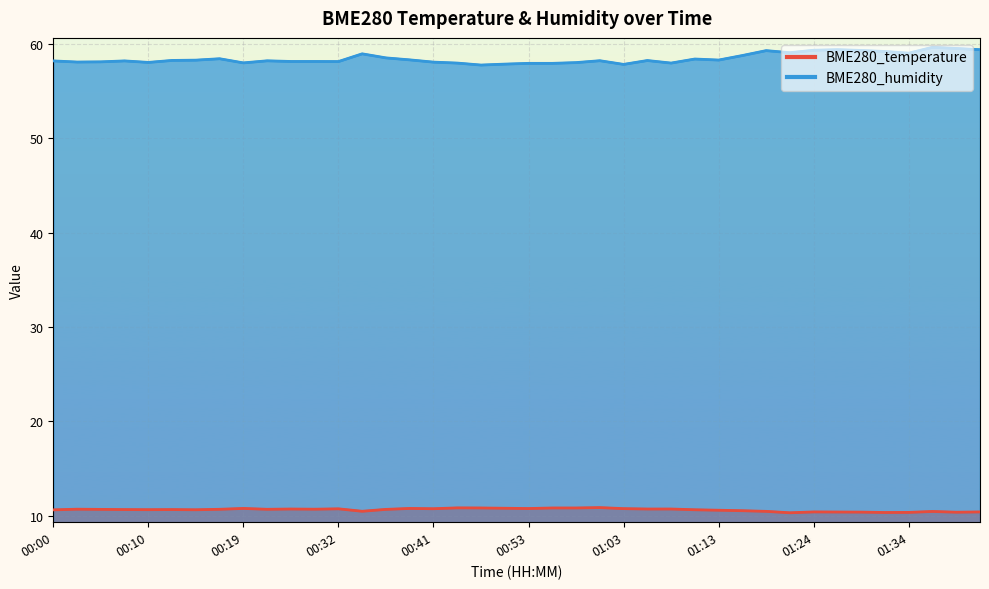

What is the spread (max minus min) of values at 00:29?

47.5